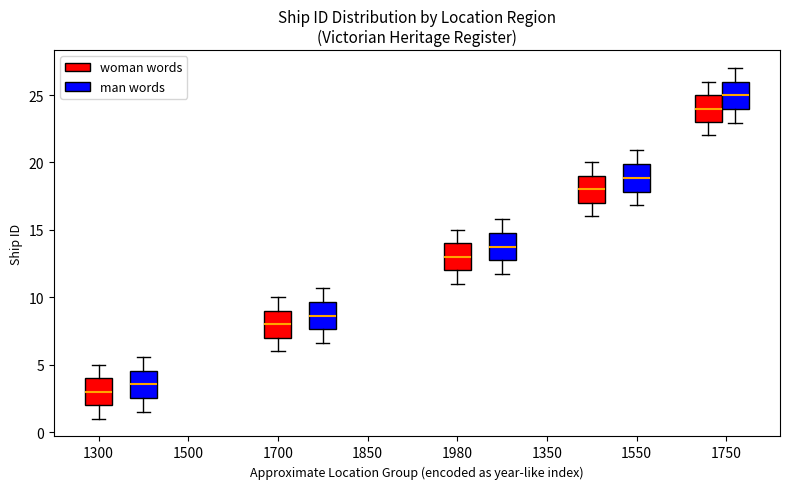

Which box's median line is the lowest?

1300 (woman words)